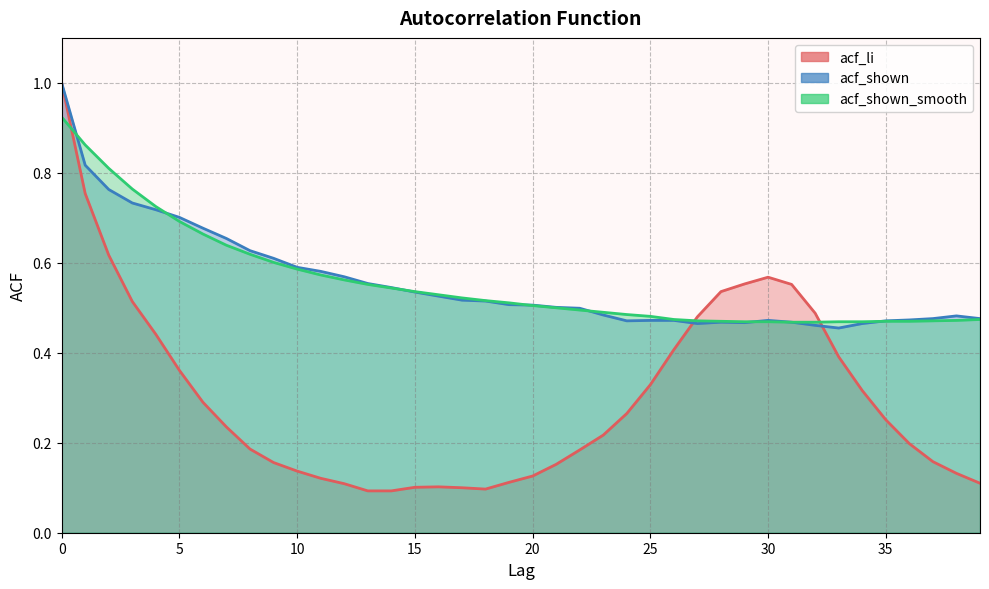

Does the chart display data point markers on the line(s)?

No